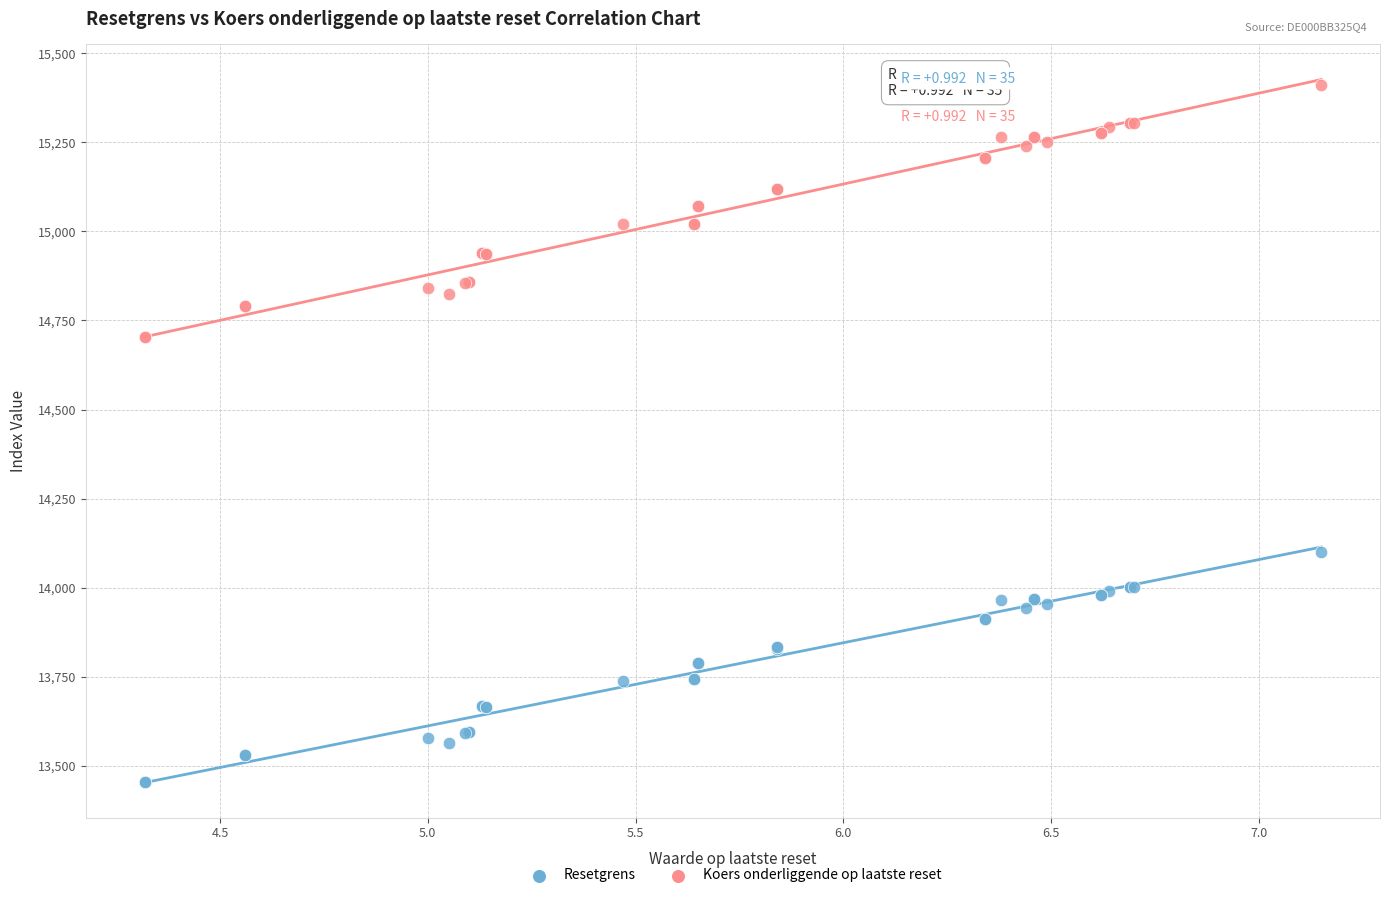

Which series reaches the maximum Y coordinate?

Koers onderliggende op laatste reset